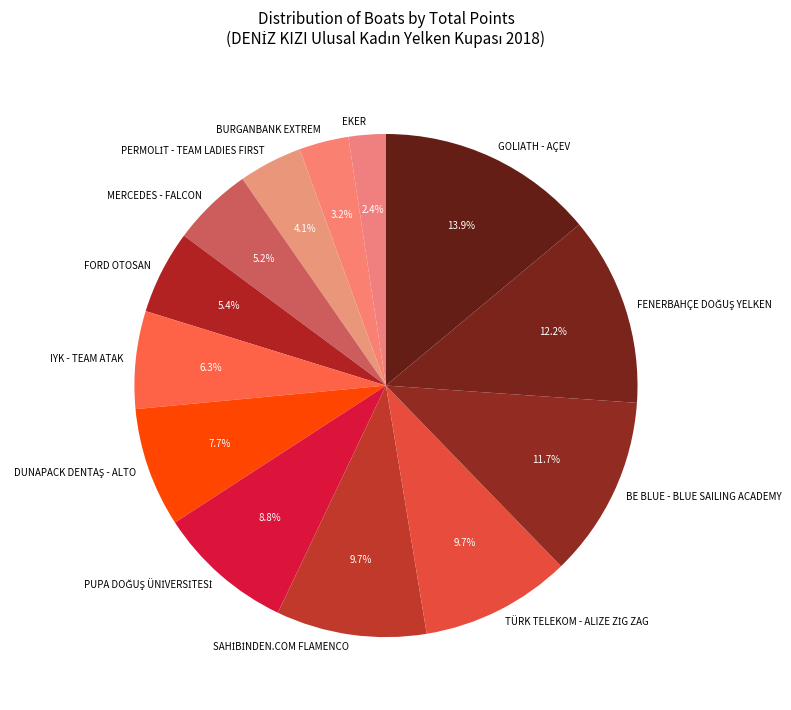

What portion of the pie excludes GOLIATH - AÇEV?

86.1%